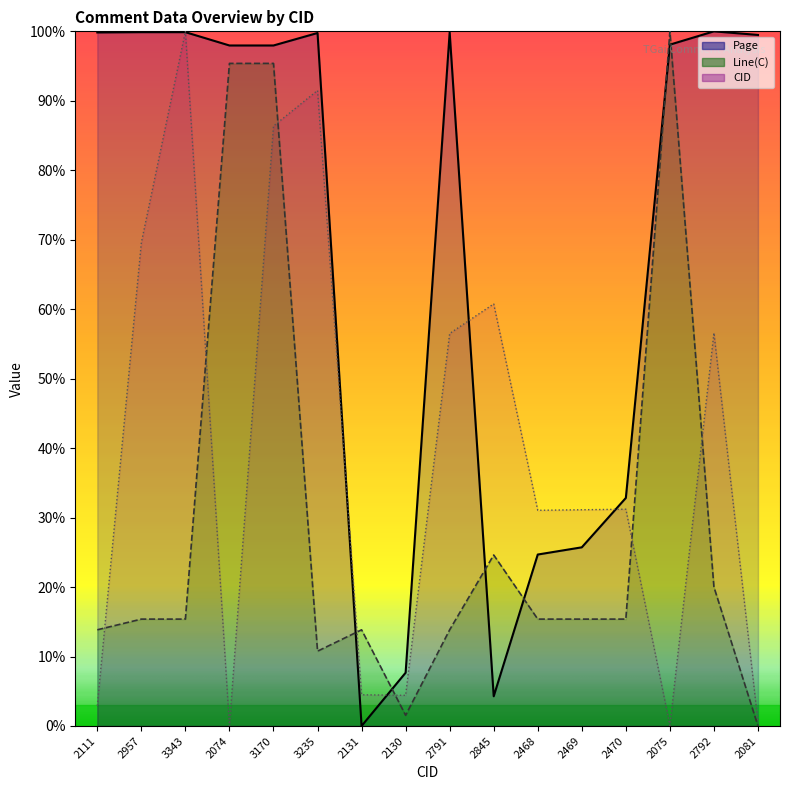

What is the label of the 5th point from the left?

3170